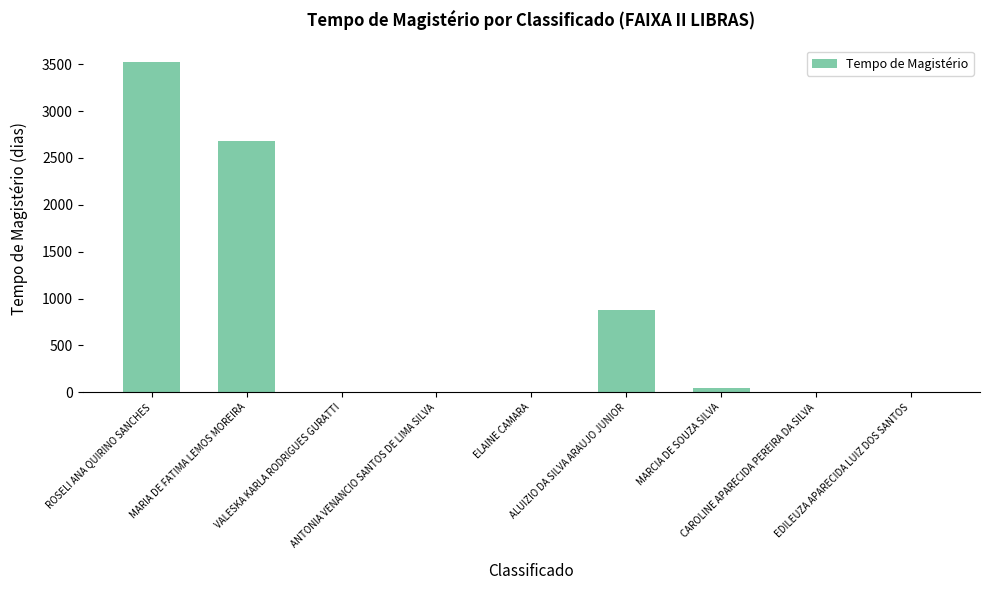

What is the sum of all values?

7134